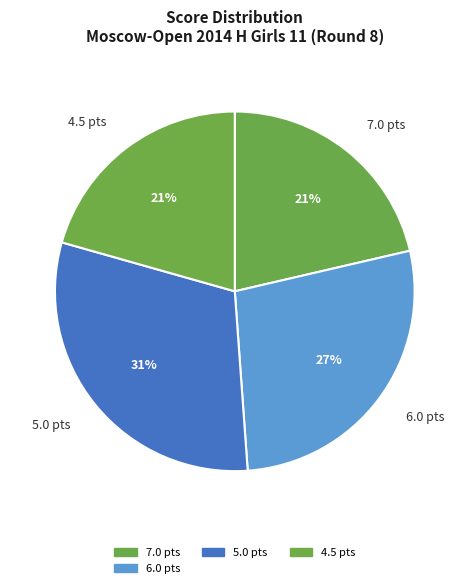

The 6.0 pts slice represents 27% of the pie. True or false?

True